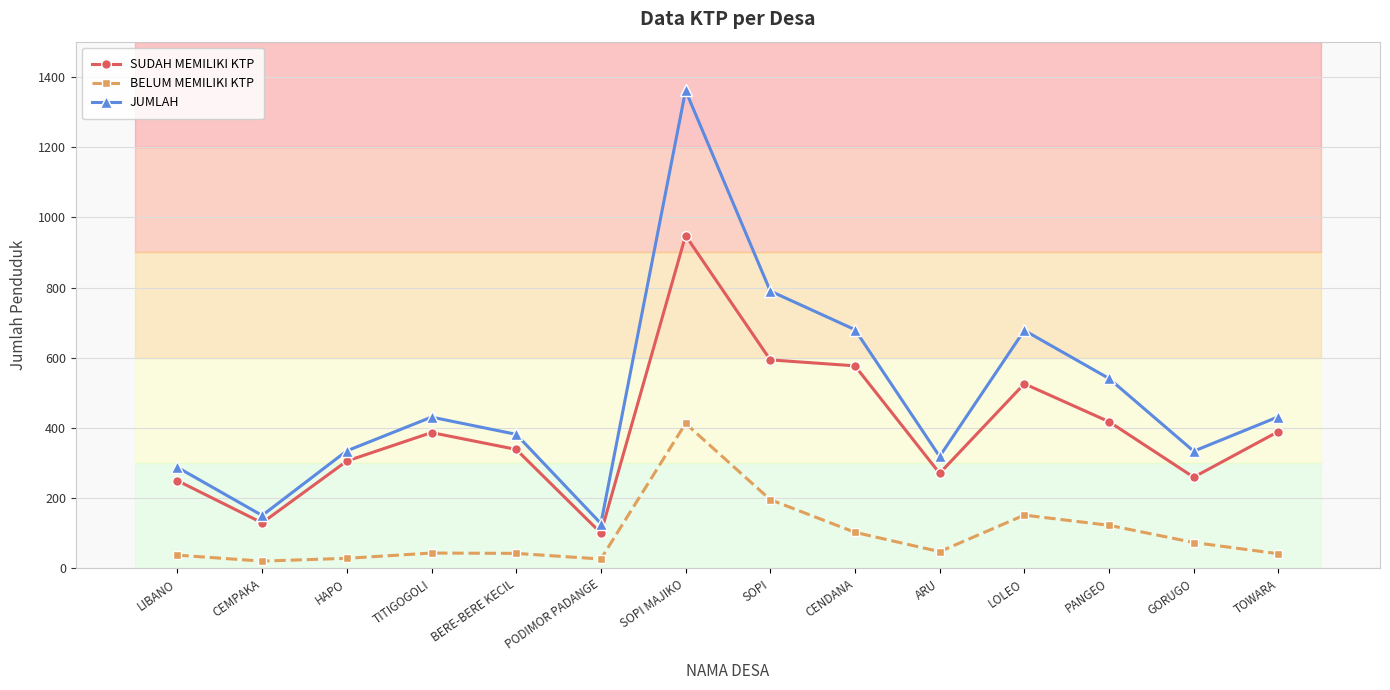

What is the spread (max minus min) of values at SOPI?

594